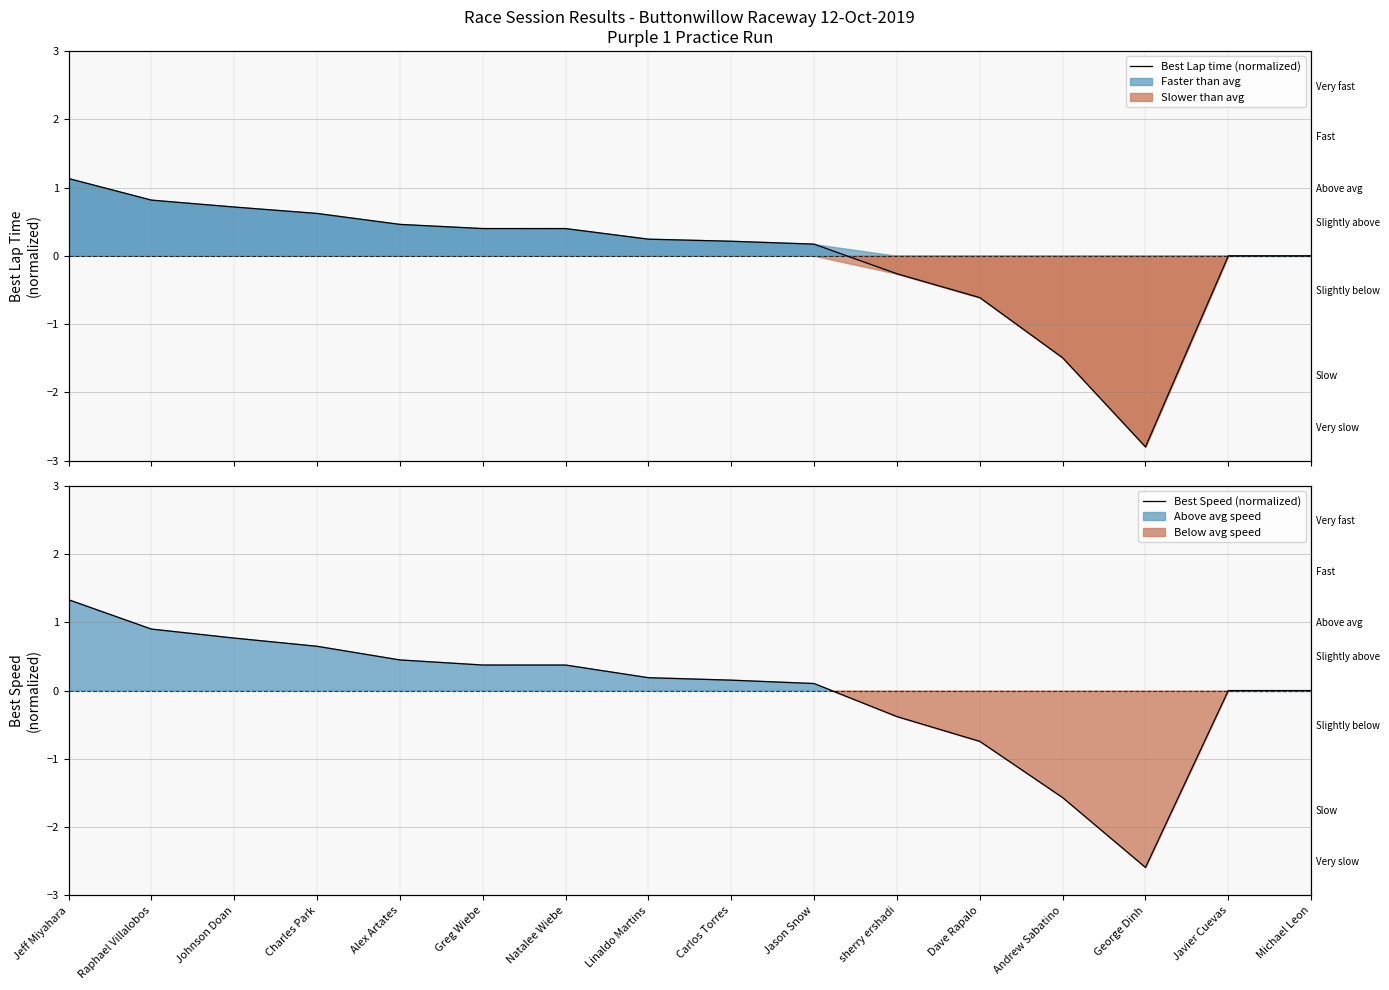

Between Raphael Villalobos and Linaldo Martins, which series saw the biggest shift?

Best Speed (normalized)